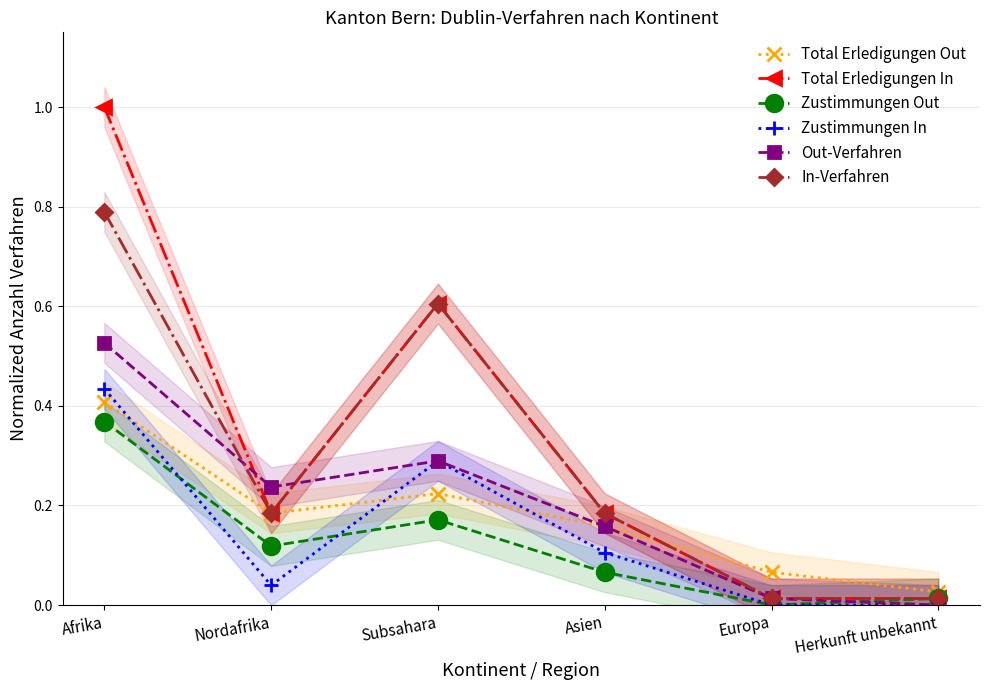

What is the maximum value for Total Erledigungen Out?

0.4